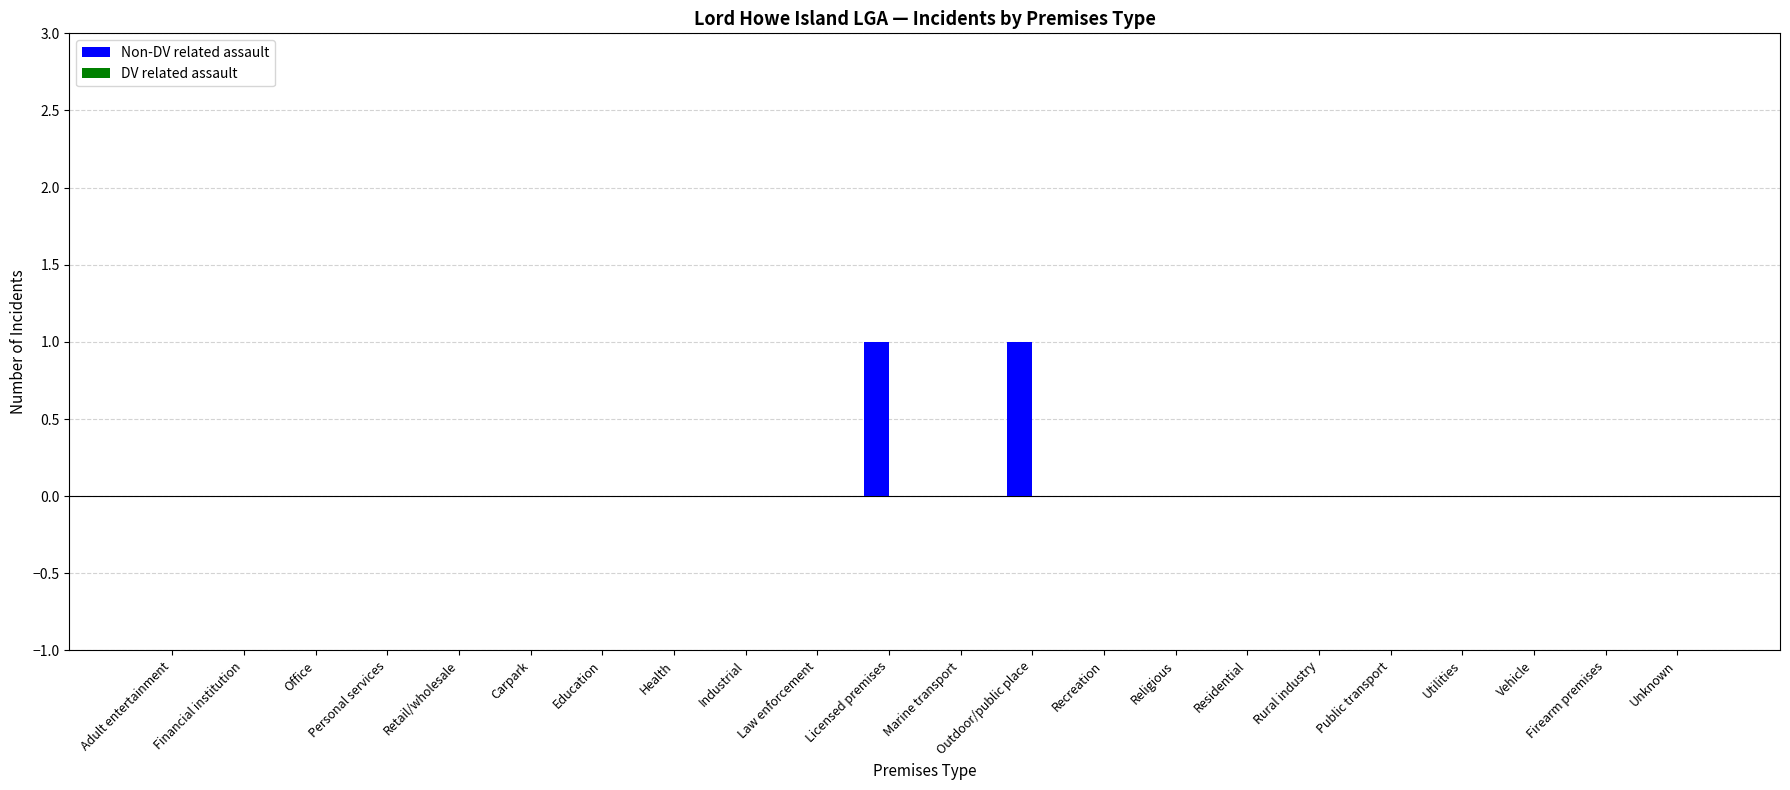

Are the bars horizontal?

No